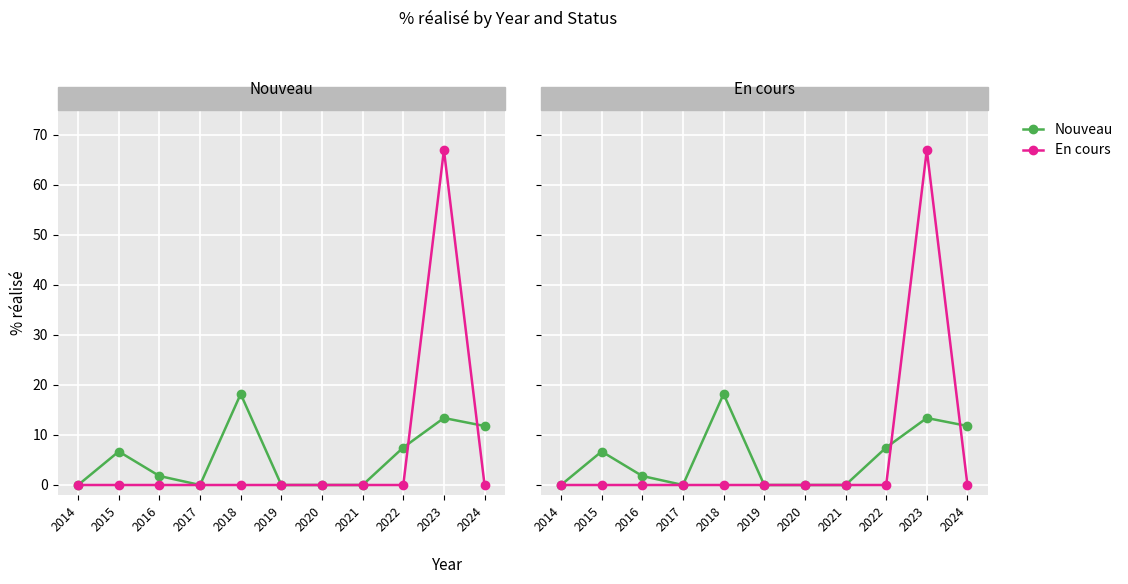

List the labels in order of Nouveau value, largest first.

2018, 2023, 2024, 2022, 2015, 2016, 2014, 2017, 2019, 2020, 2021